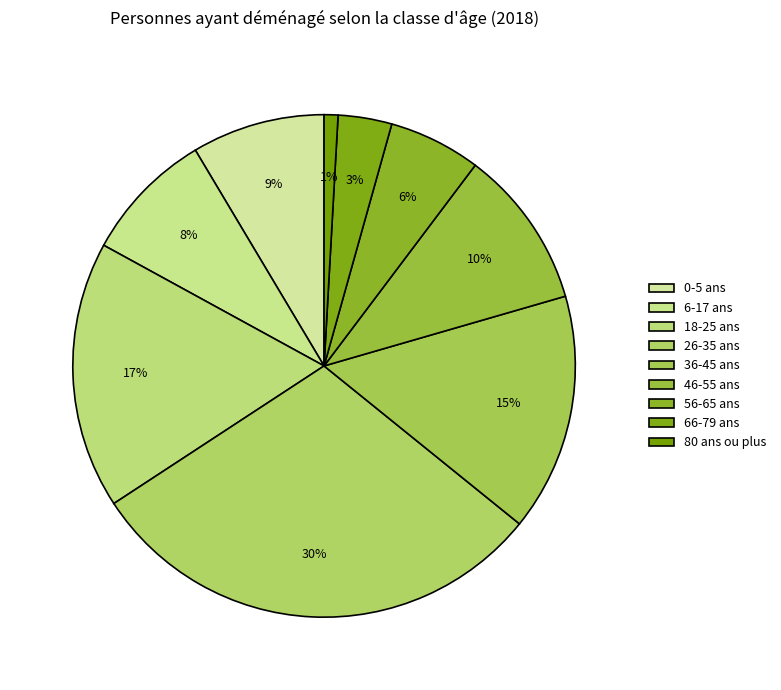

Which has a higher value, 56-65 ans or 18-25 ans?

18-25 ans